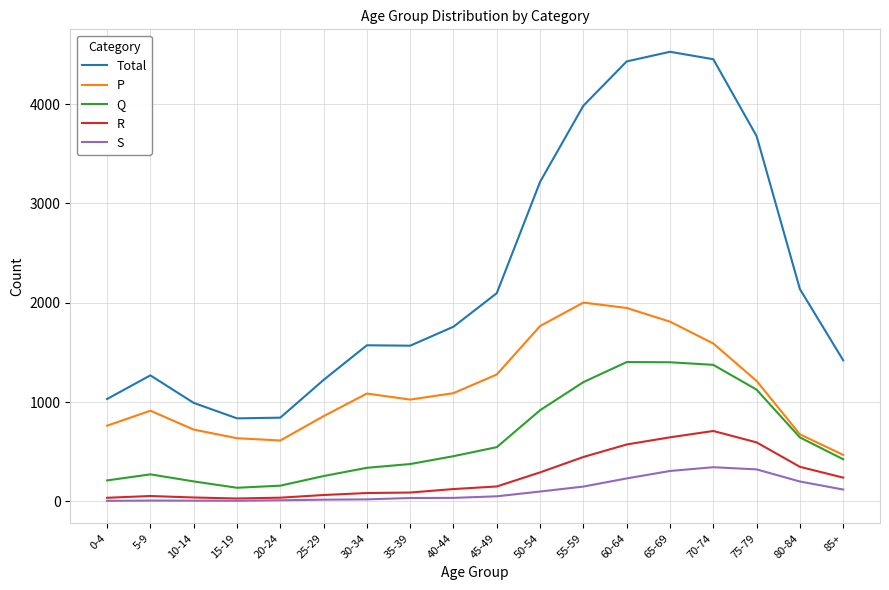

Is the value of S at 70-74 greater than the value of Total at 25-29?

No